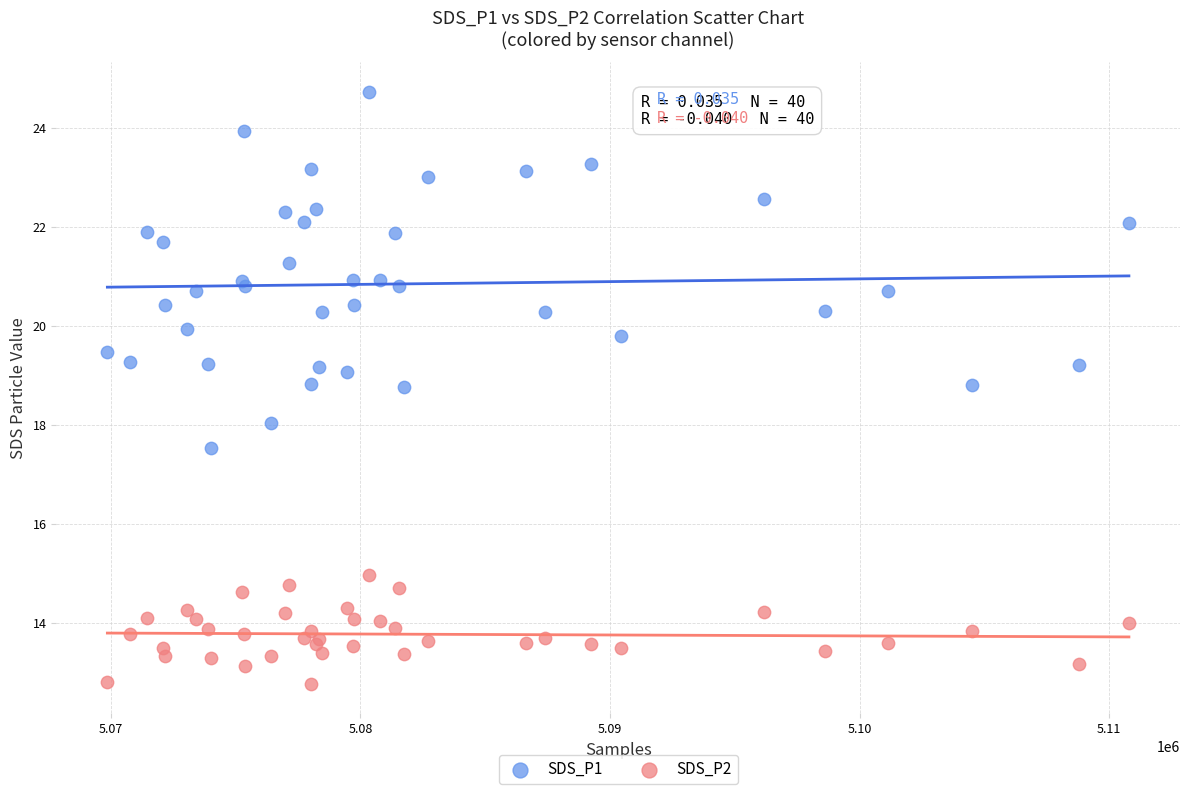

What is the X range (max minus min) for the scatter plot?

40922.0